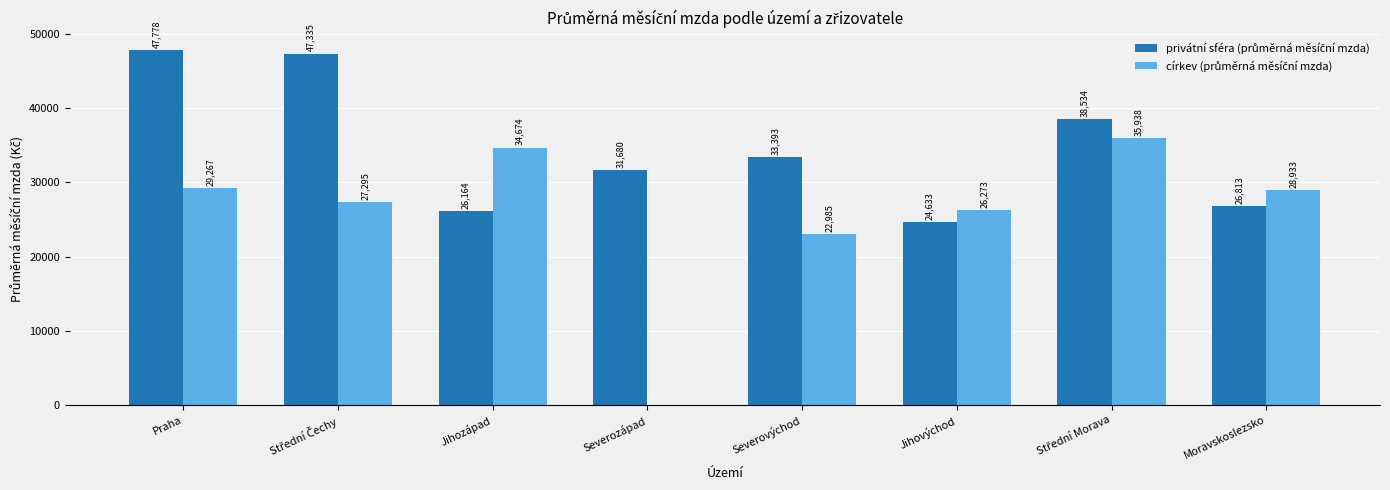

Rank the series by their maximum value, from highest to lowest.

privátní sféra (průměrná měsíční mzda), církev (průměrná měsíční mzda)